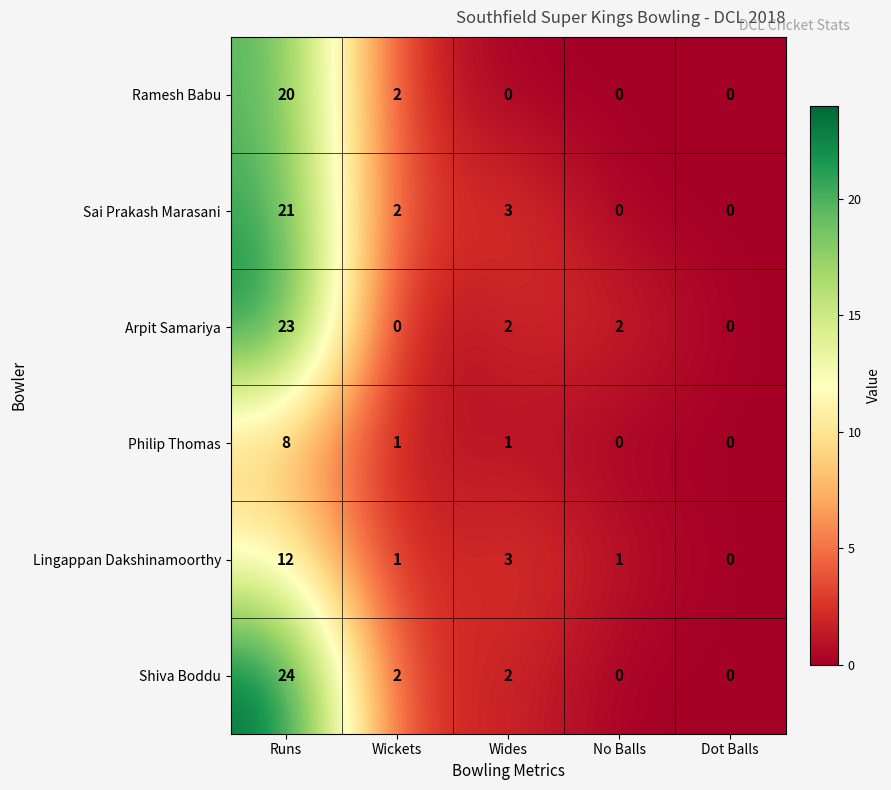

What is the greatest value displayed?

24